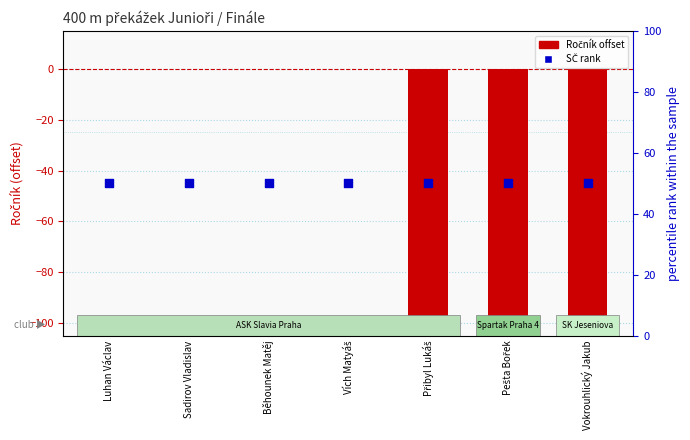

At how many categories does at least one series exceed -39?

7